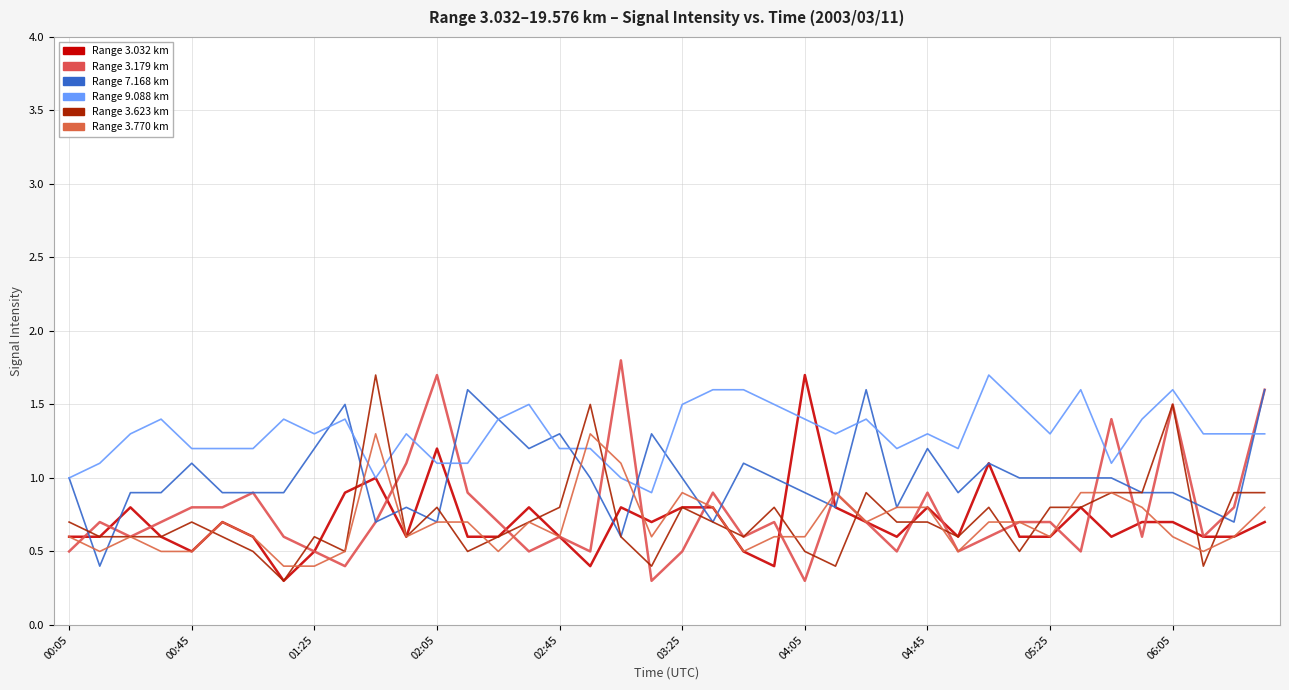

The value of 3.032 at 01:15 is 0.3. True or false?

True